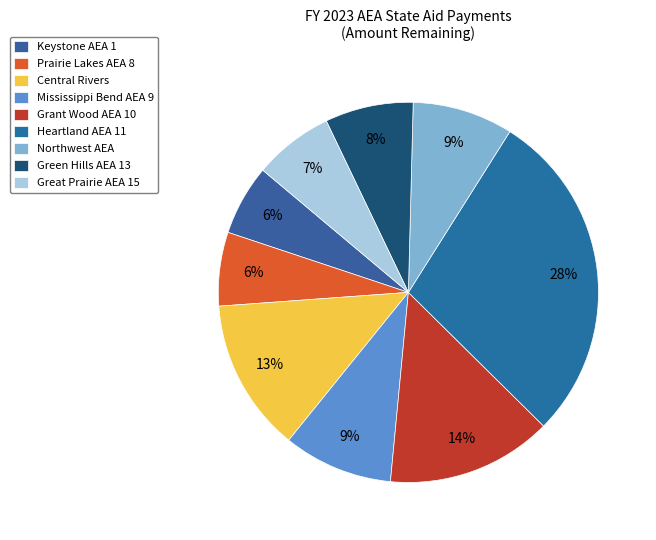

What percentage is the Prairie Lakes AEA 8 slice, to the nearest percent?

6%